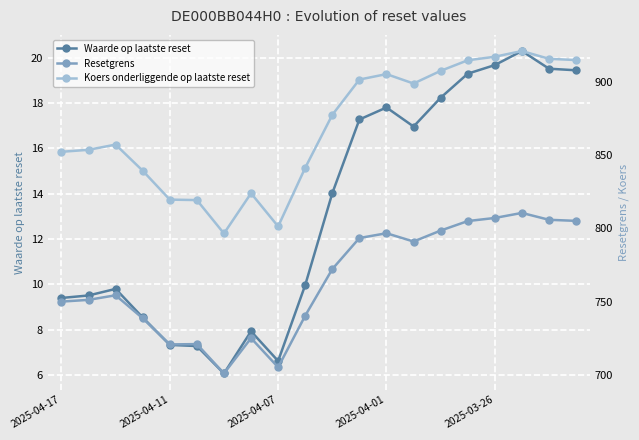

True or false: Resetgrens and Waarde op laatste reset intersect in this chart.

False